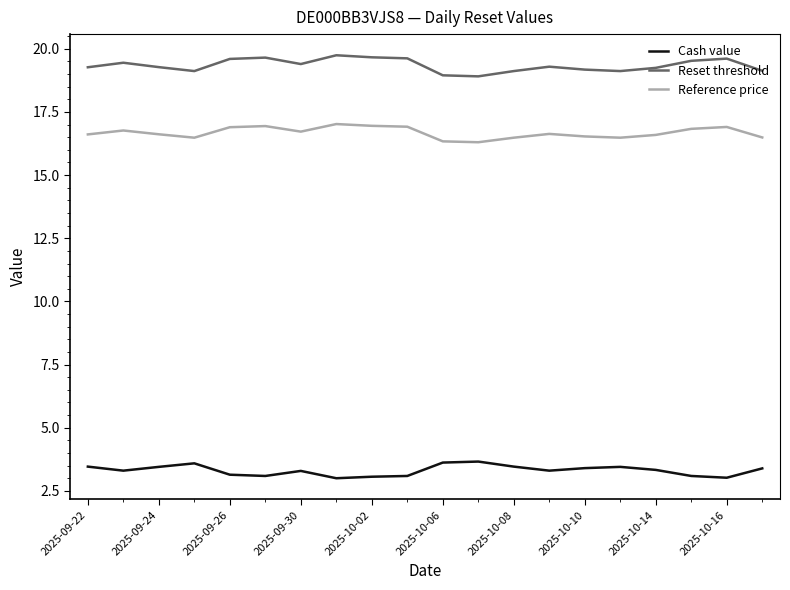

What is the maximum value for Reset threshold?

19.7